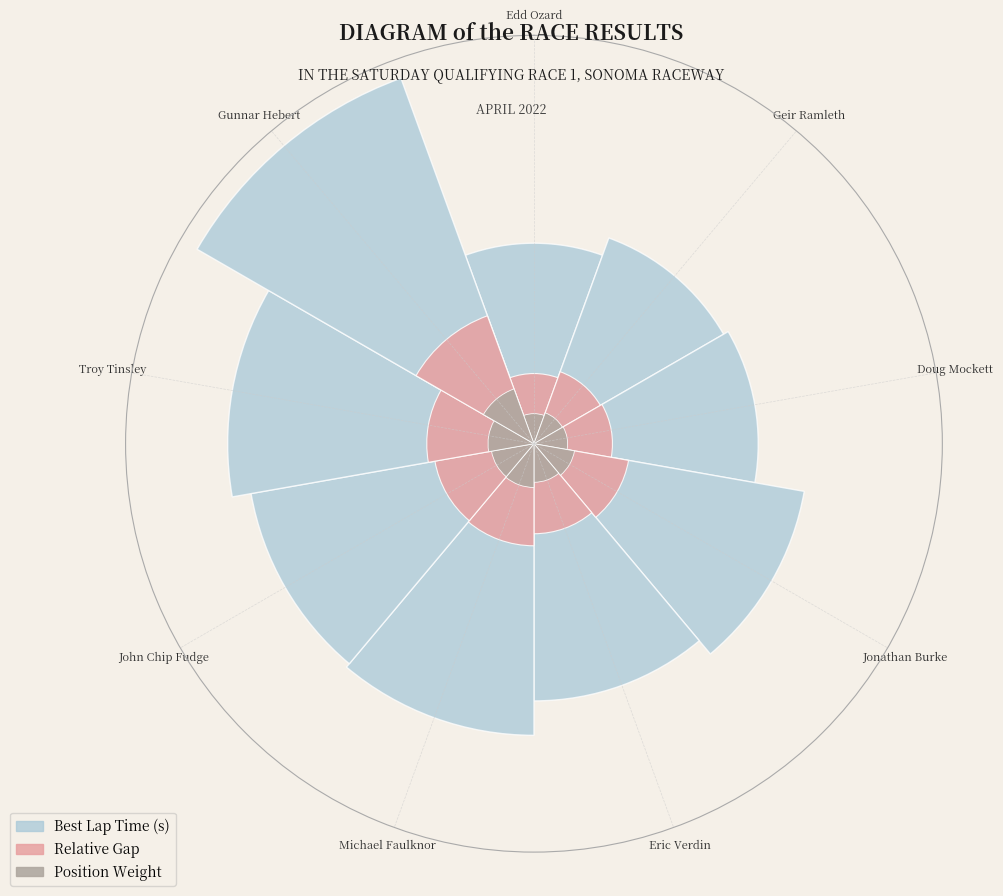

To the nearest percent, what percentage of the pie is John Chip Fudge?

12%